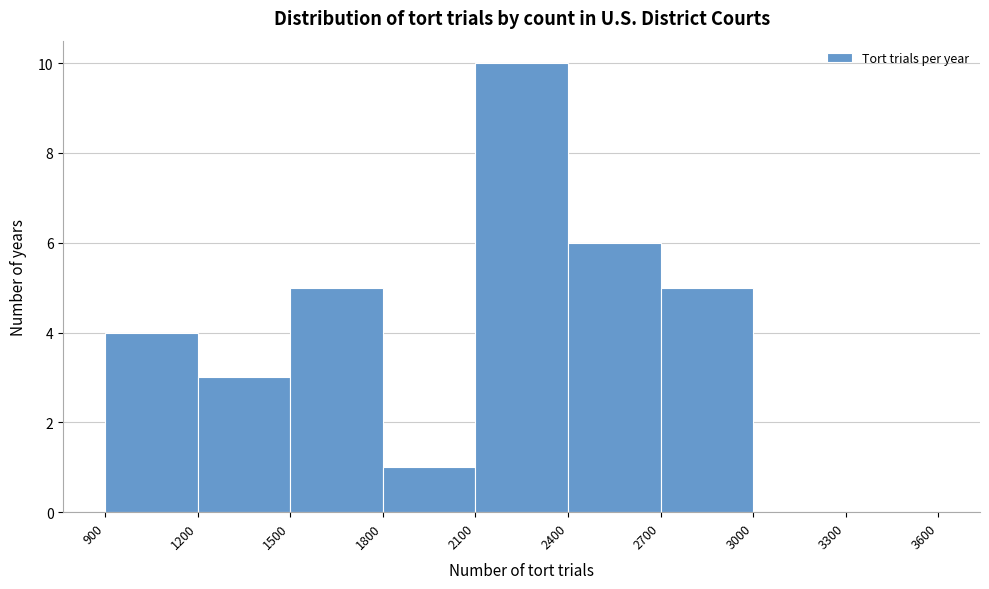

Which range on the x-axis has the tallest bar?

2100 to 2400